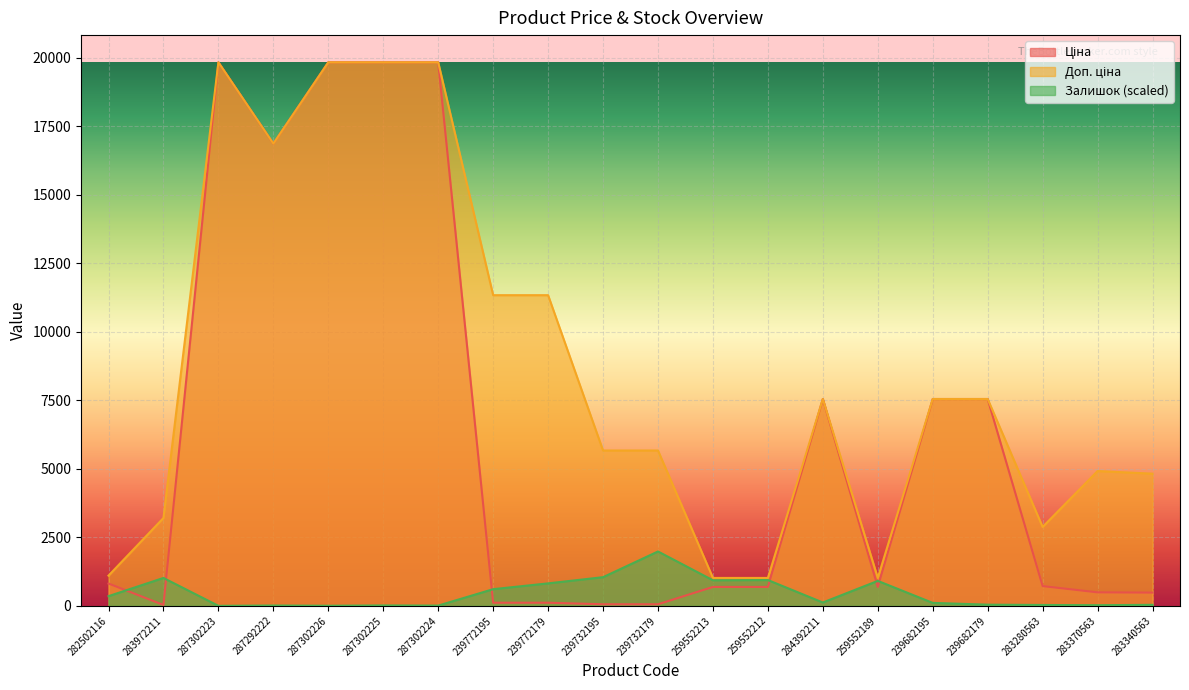

At which category does Ціна reach its first local peak?

287302223